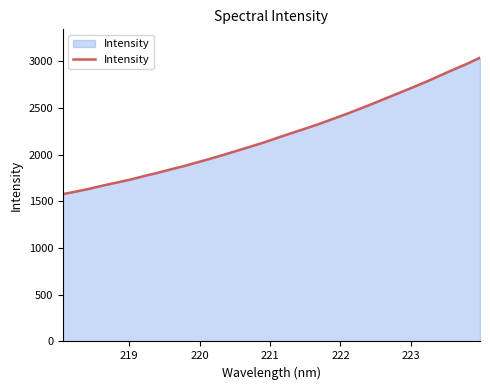

What is the difference between the maximum and minimum values?

1461.2